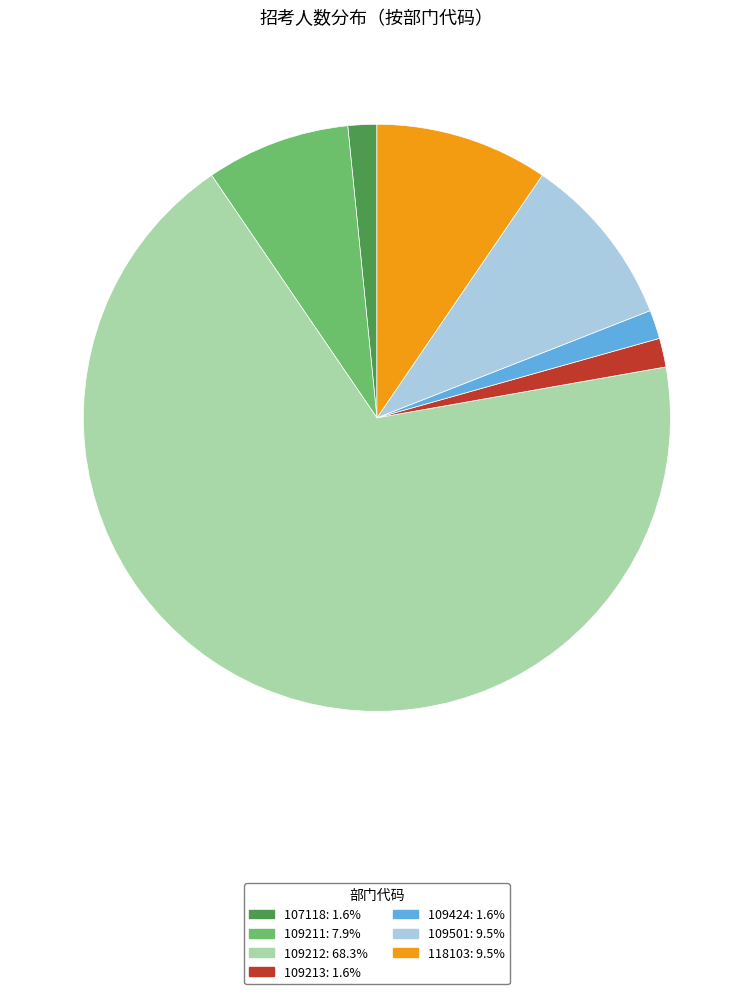

How many slices are in this pie chart?

7